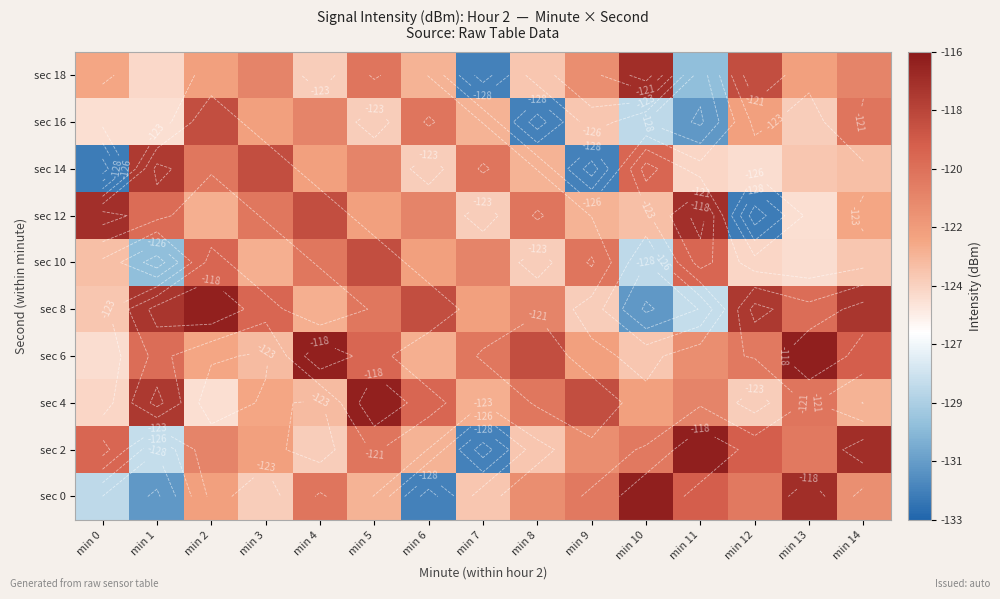

At which label does sec 10 reach its minimum?

min 1